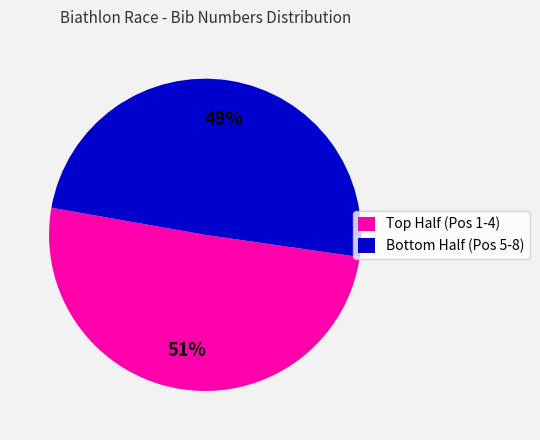

To the nearest percent, what is the average slice percentage?

50%